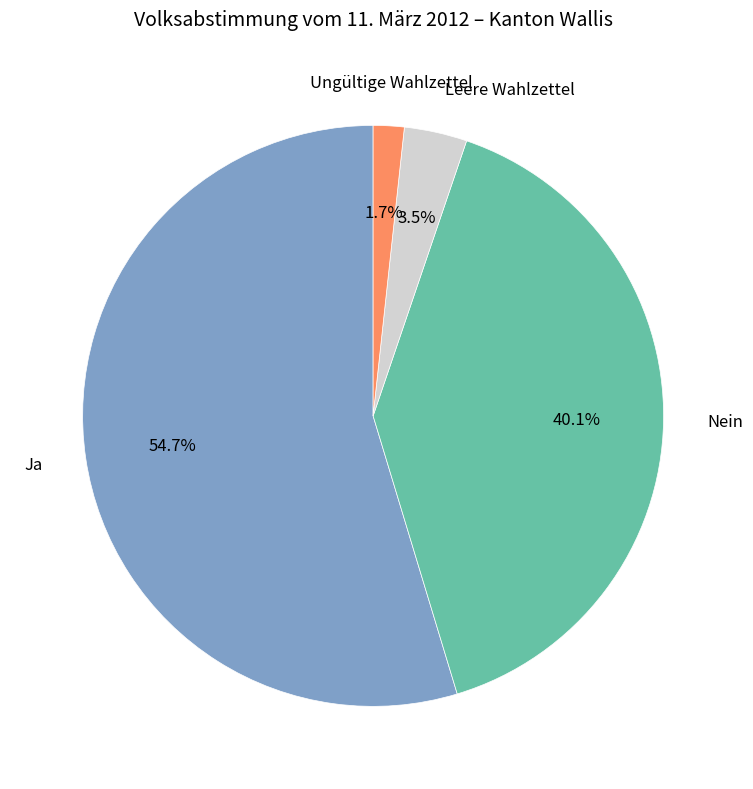

Is there a majority slice in this chart?

Yes